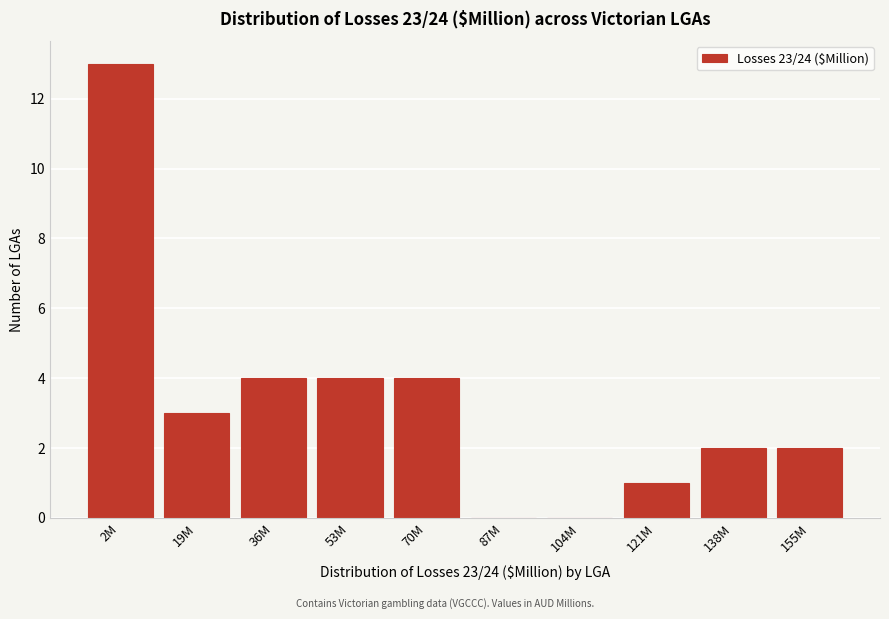

Reading left to right, list all the values displayed in this chart.

2M=13	19M=3	36M=4	53M=4	70M=4	87M=0	104M=0	121M=1	138M=2	155M=2